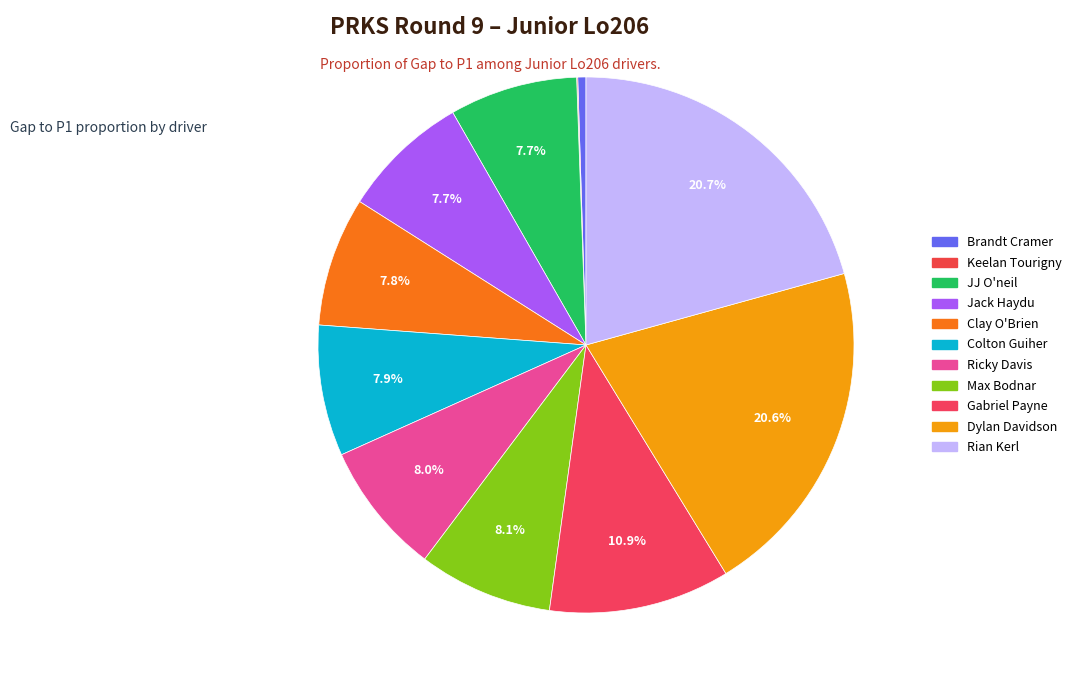

To the nearest percent, what percentage of the pie is Ricky Davis?

8%